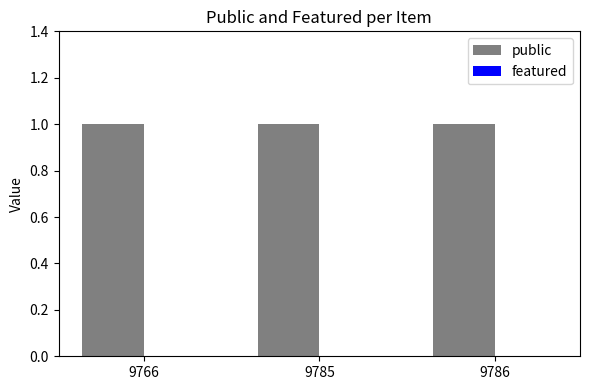

What is the average value of the public series?

1